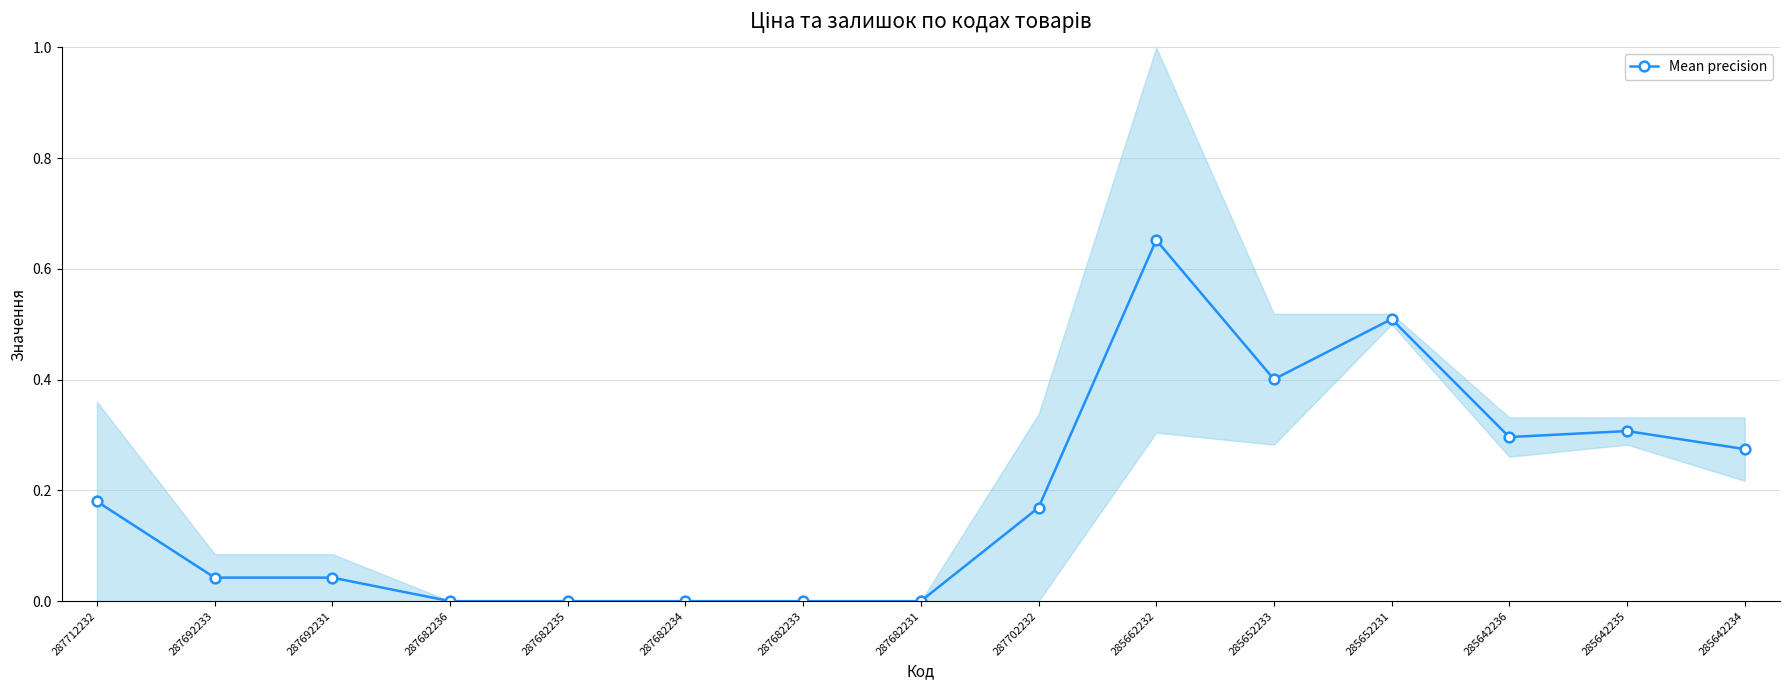

The chart shows a value of 0.1 at 287692231. True or false?

False